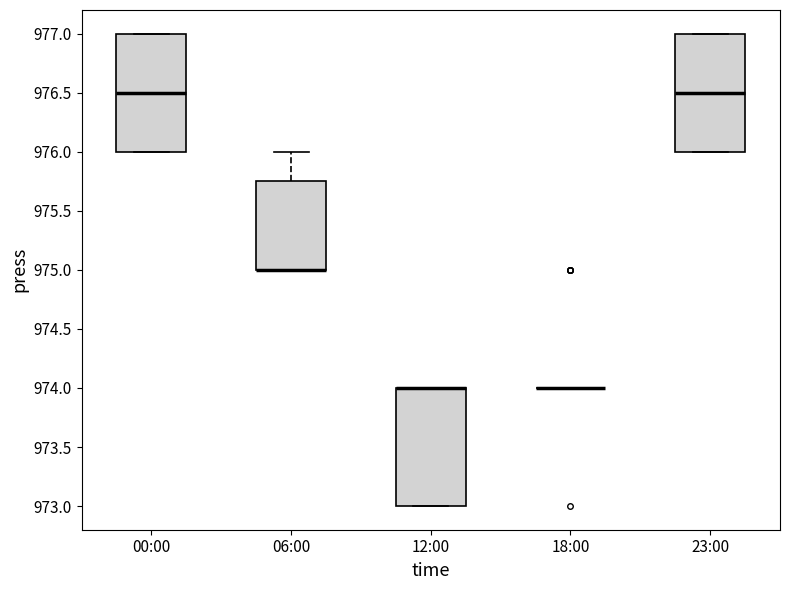

Where is the upper edge of the box for 12:00 on the y-axis? The values are not printed on the chart, so give them approximately, as read against the axis.

974.00